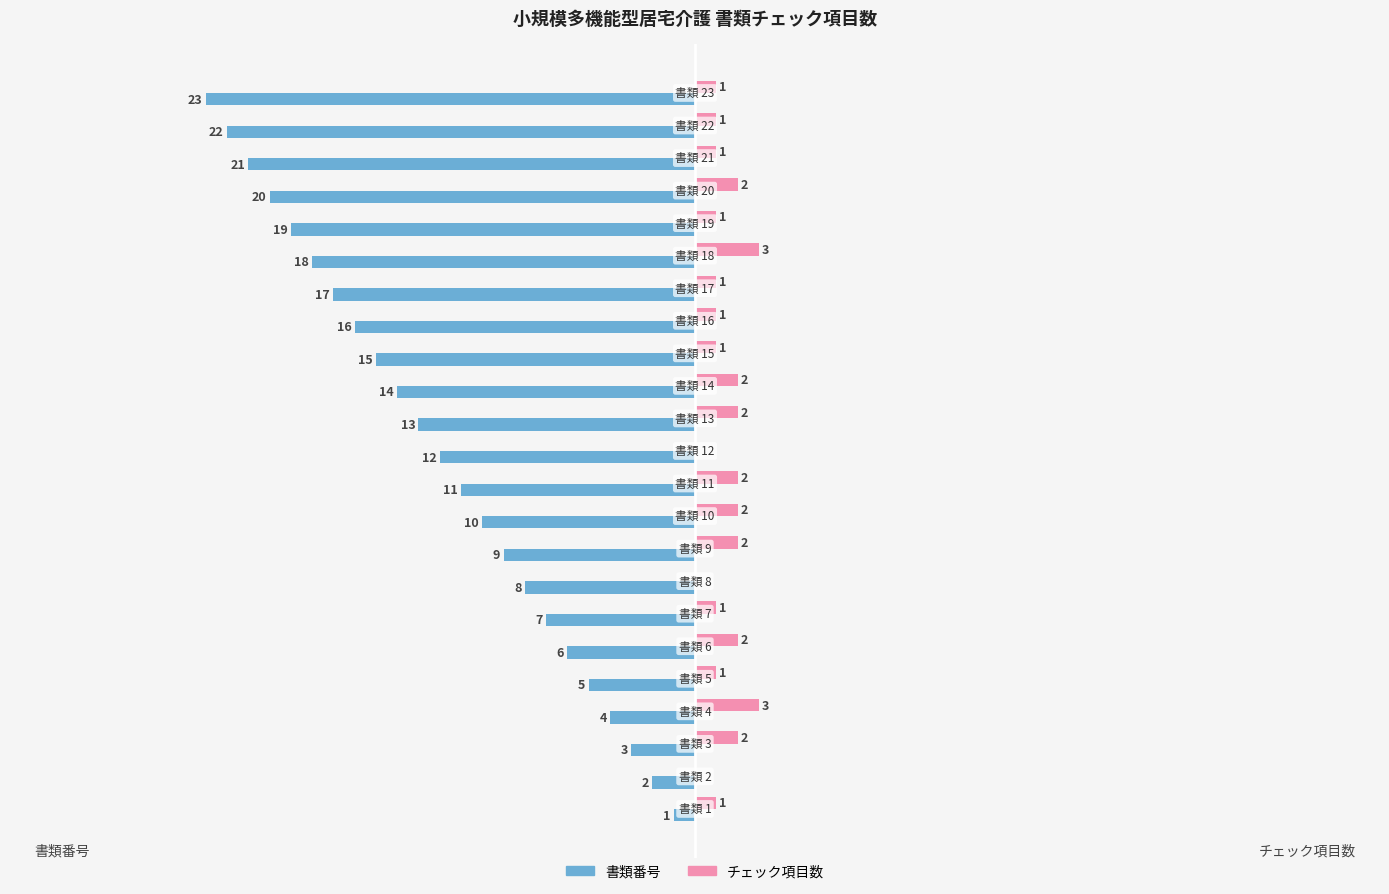

Which series has the largest total across all categories?

チェック項目数